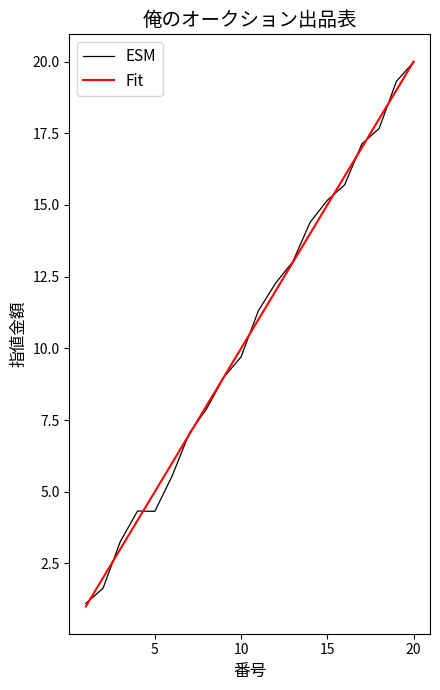

What is the smallest value displayed?

1.0